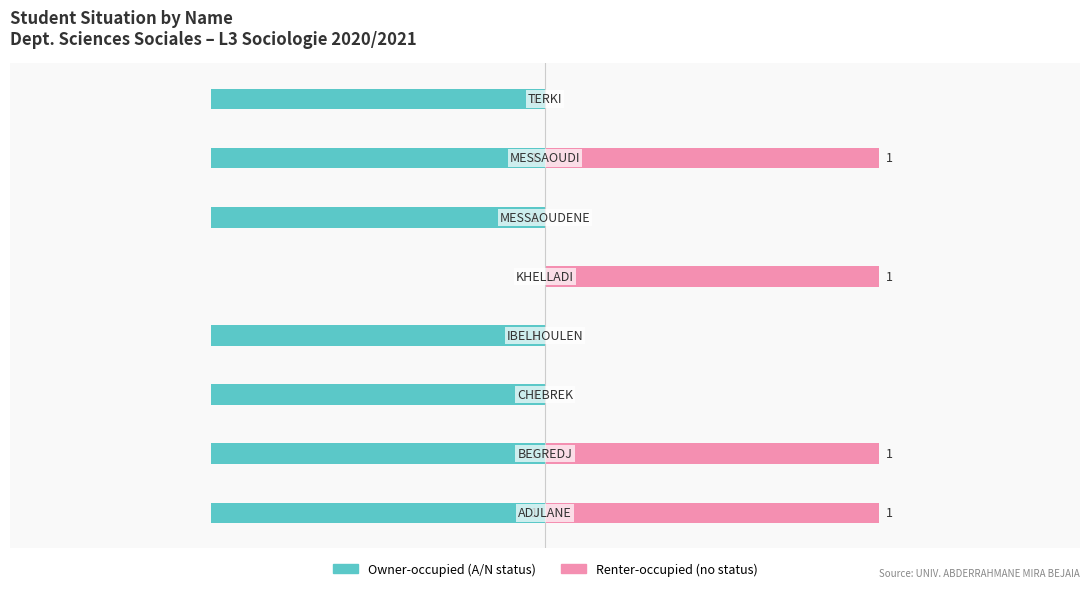

Reading left to right, list all the values displayed in this chart.

Owner-occupied: -1	-1	-1	-1	0	-1	-1	-1
Renter-occupied: 1	1	0	0	1	0	1	0